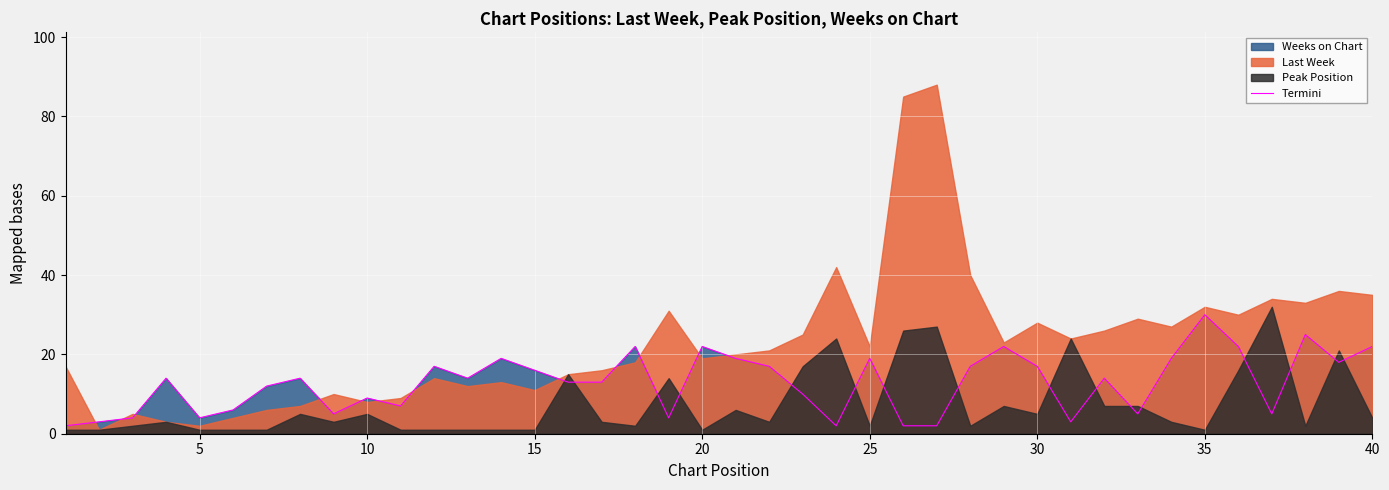

How many lines are shown in the chart?

1